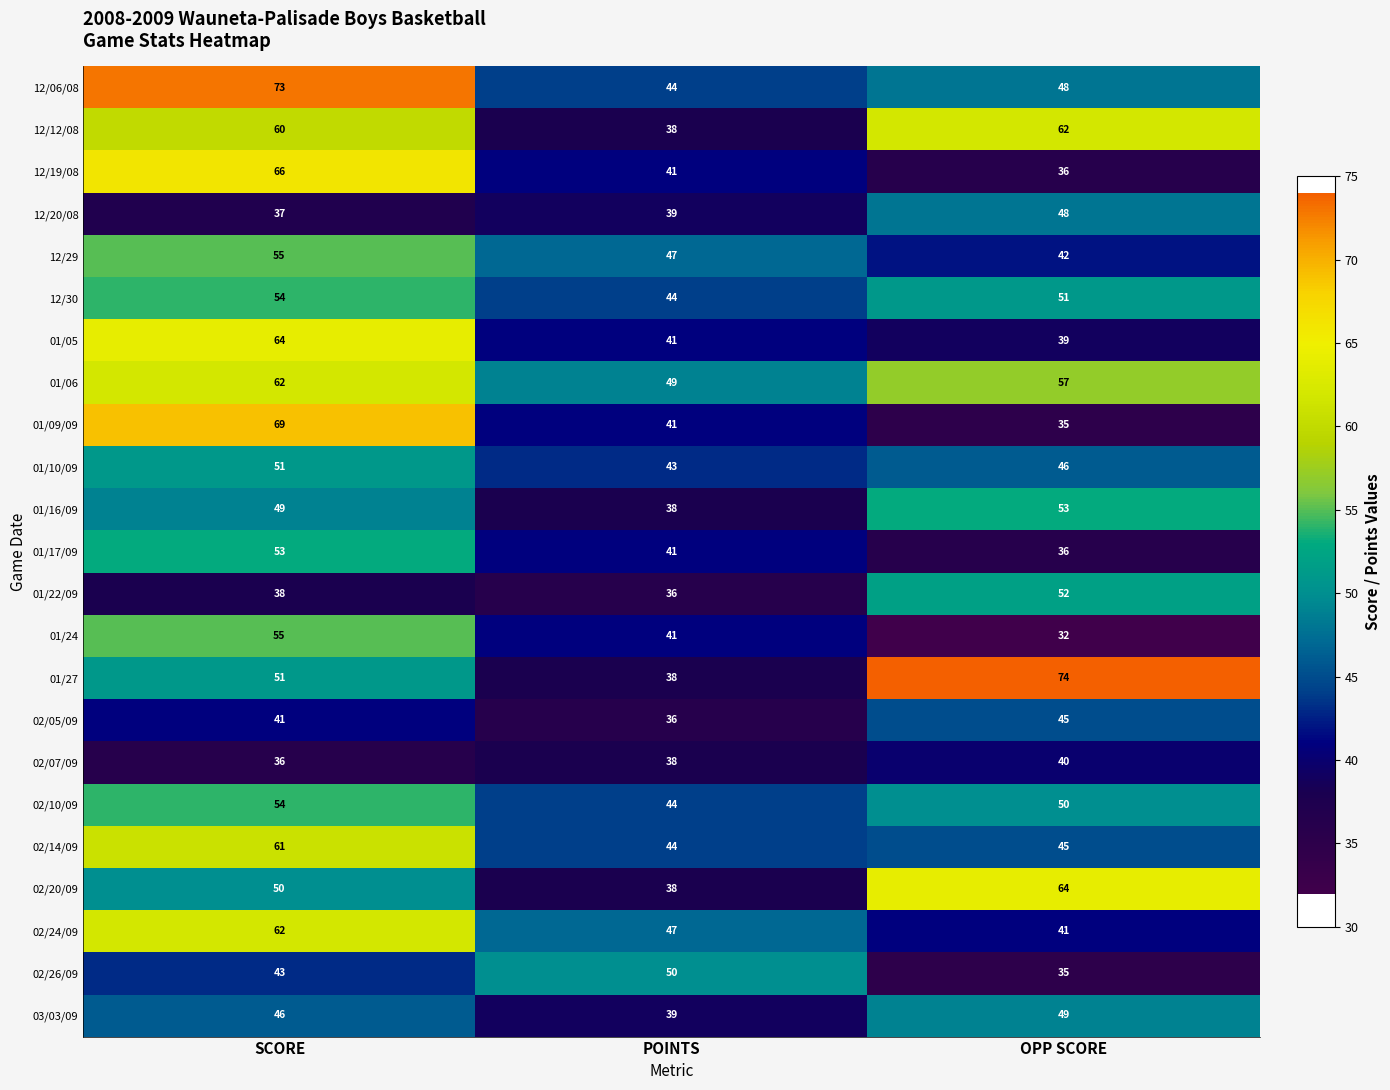

At which label does 01/17/09 first exceed 41?

SCORE